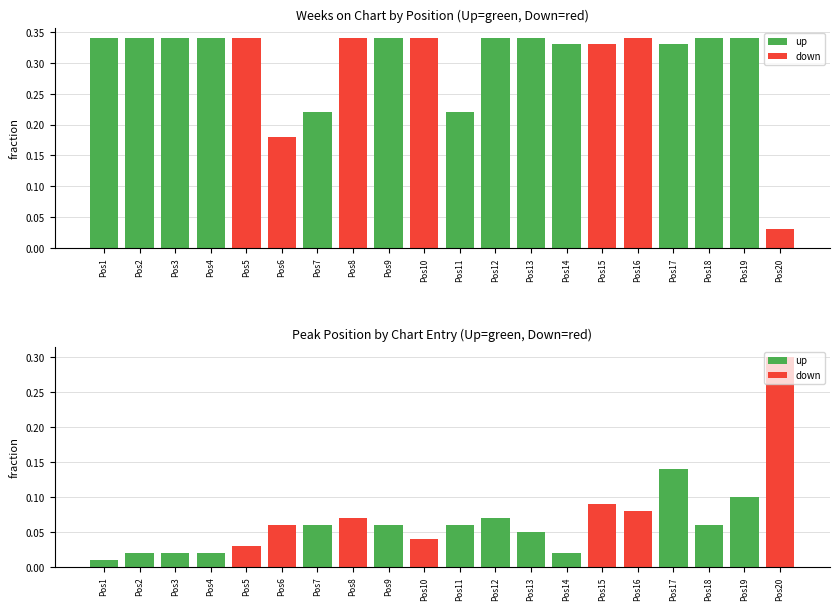

List the series in order of their overall mean, highest first.

Weeks on Chart (normalized), Peak Position (normalized)